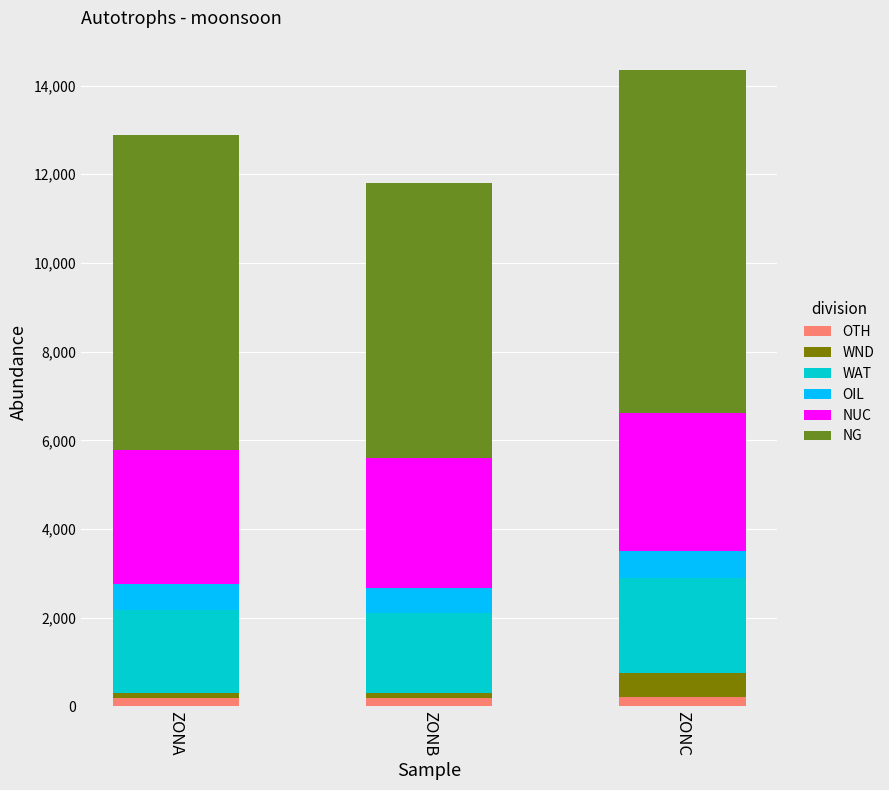

What is the total value across all series at ZONA?

12880